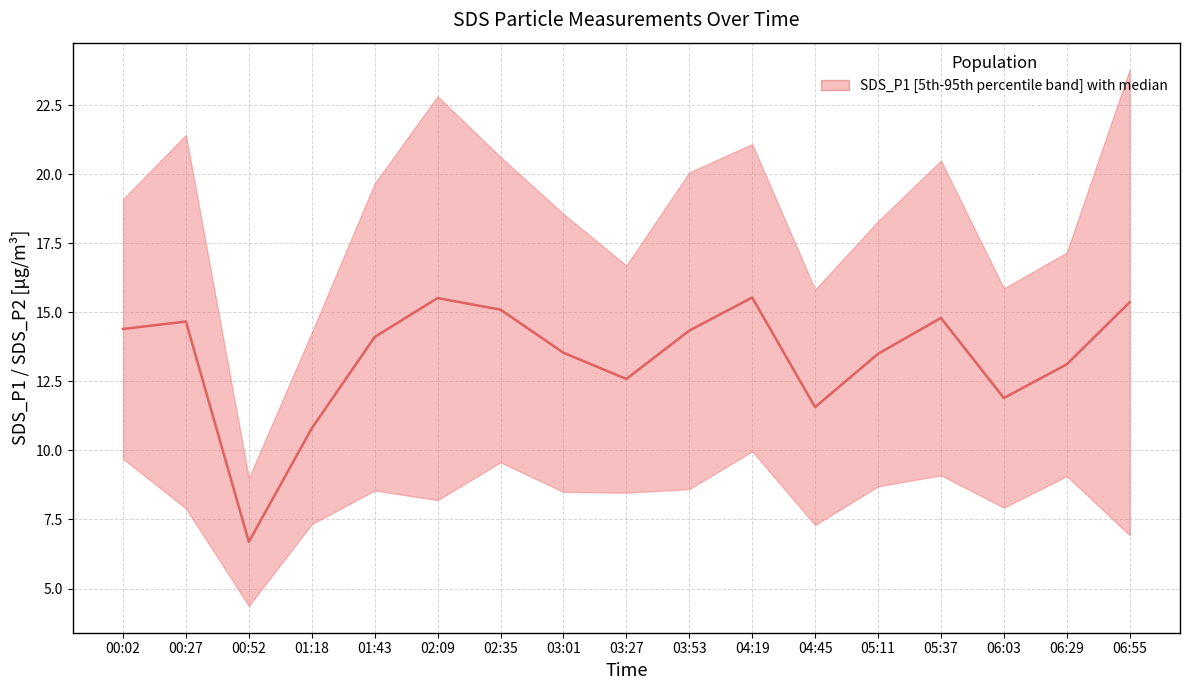

Is it true that the value at 00:52 is 6.7?

True